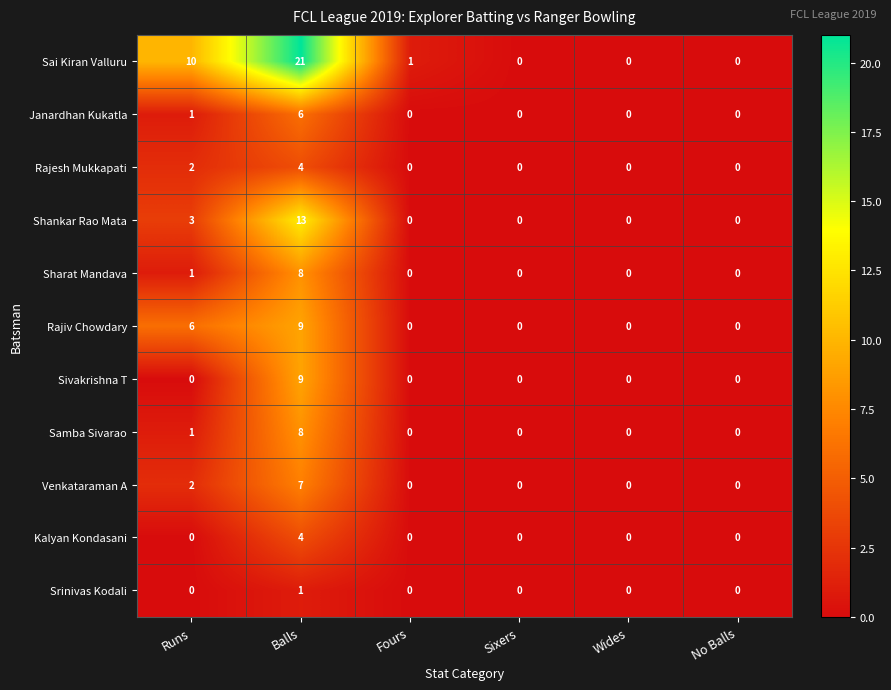

What is the maximum value for Sharat Mandava?

8